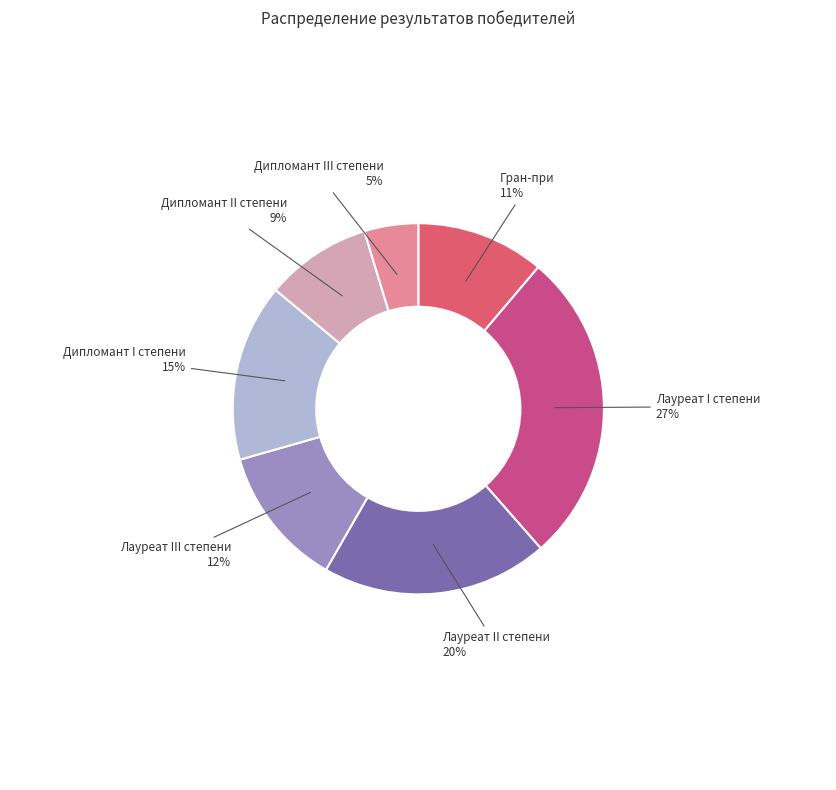

Is there any slice that represents more than half of the pie?

No